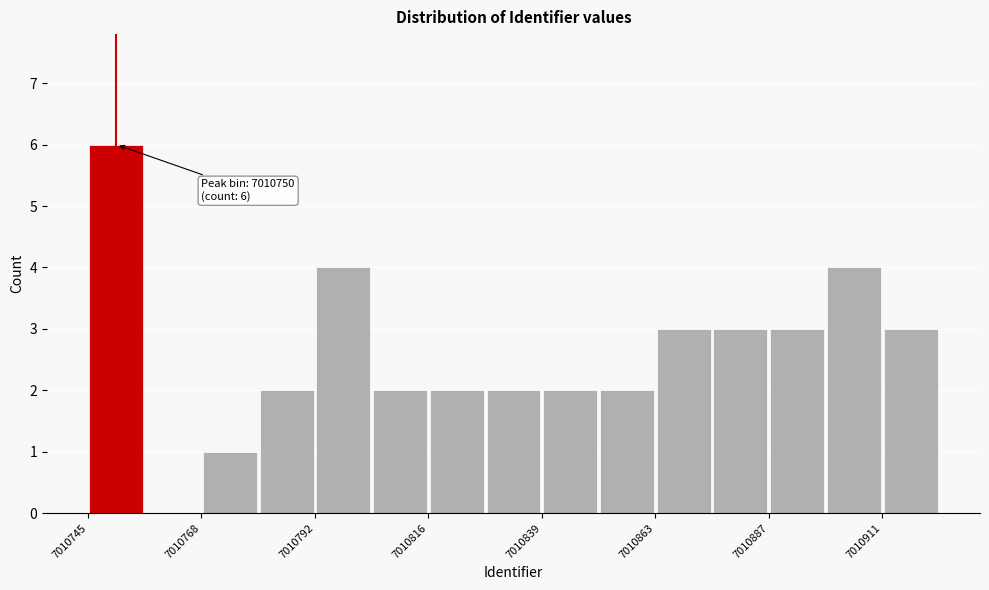

Read against the x-axis, roughly where is the centre of the tallest bar?

7010750